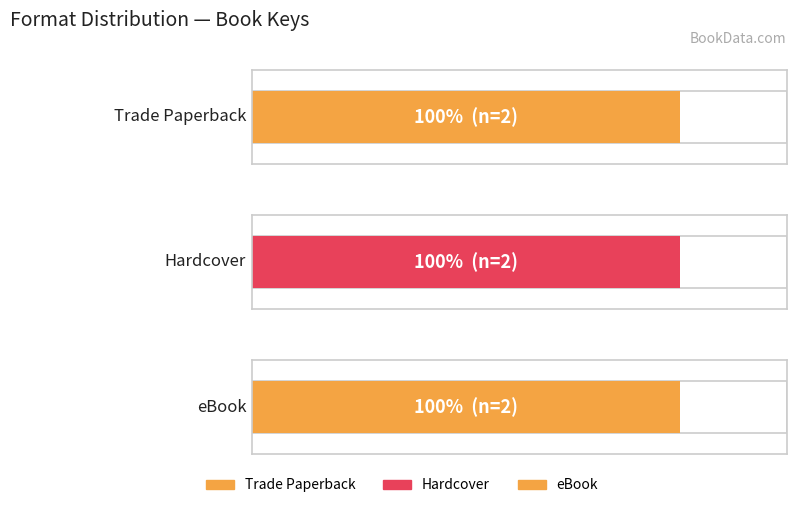

How many data points in Hardcover are less than 1075098?

1